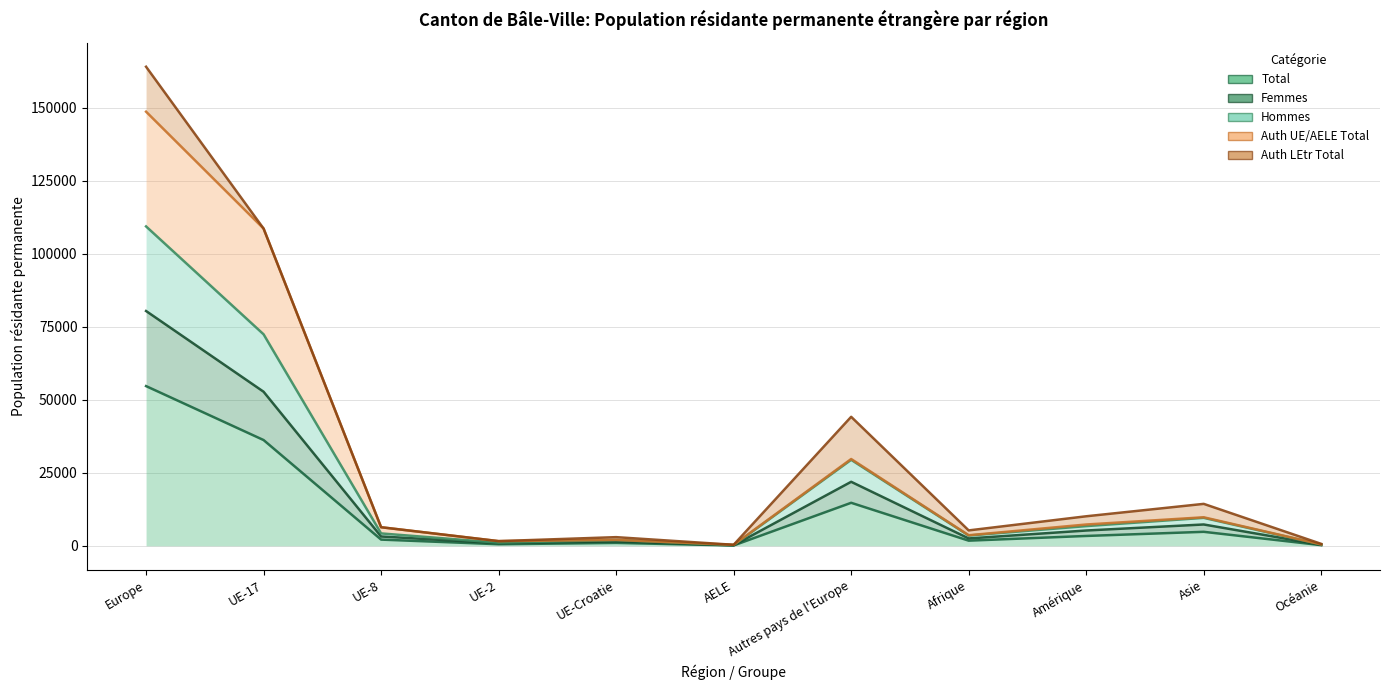

Which category has the highest value in the Hommes series?

Europe